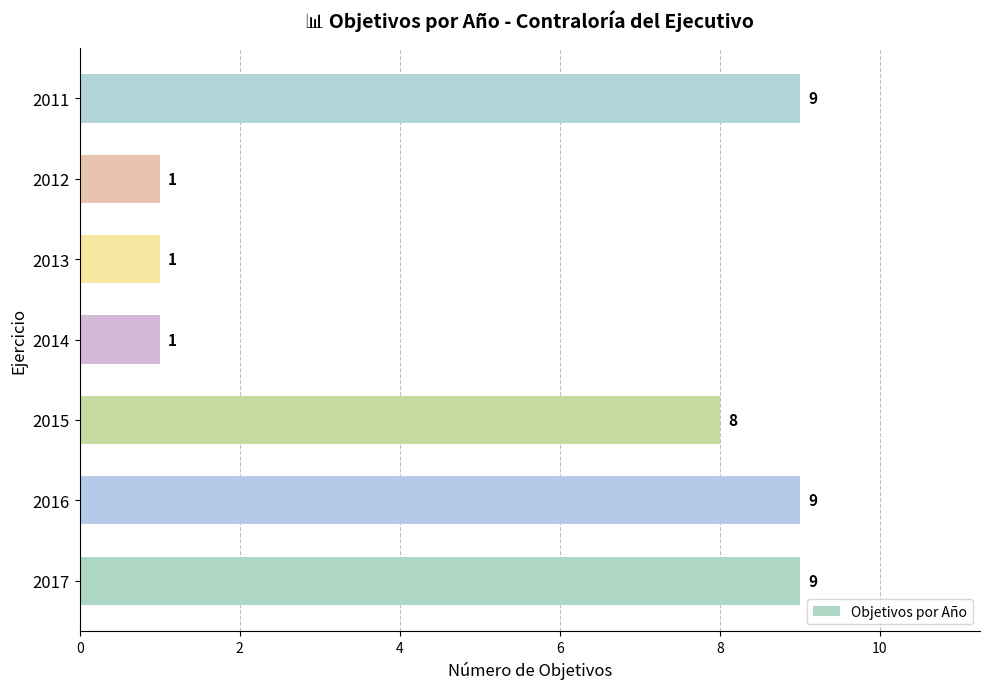

How many bars are there in total?

7